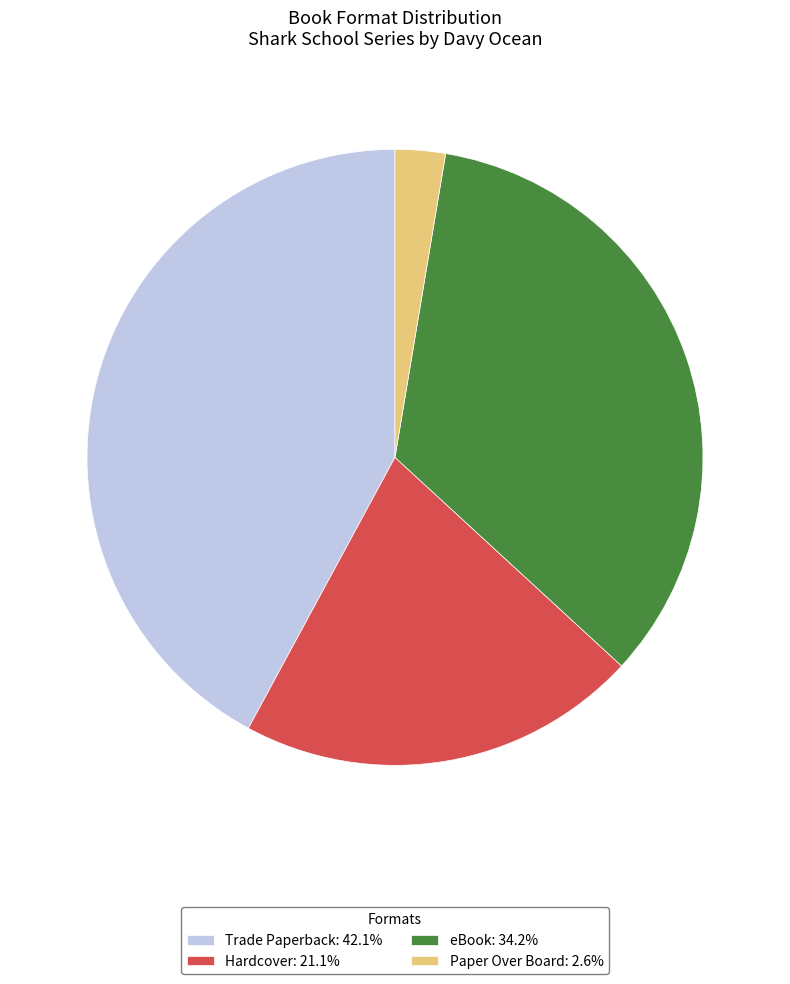

Is the sum of Trade Paperback: 42.1% and eBook: 34.2% greater than half?

Yes